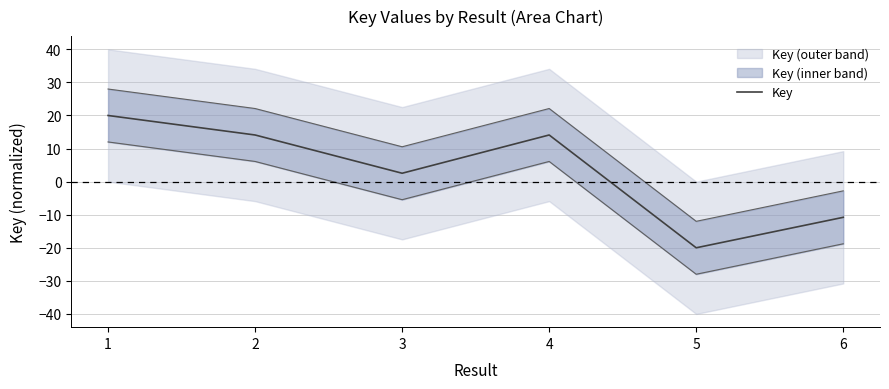

What is the value of the 1st point from the left?

20.0